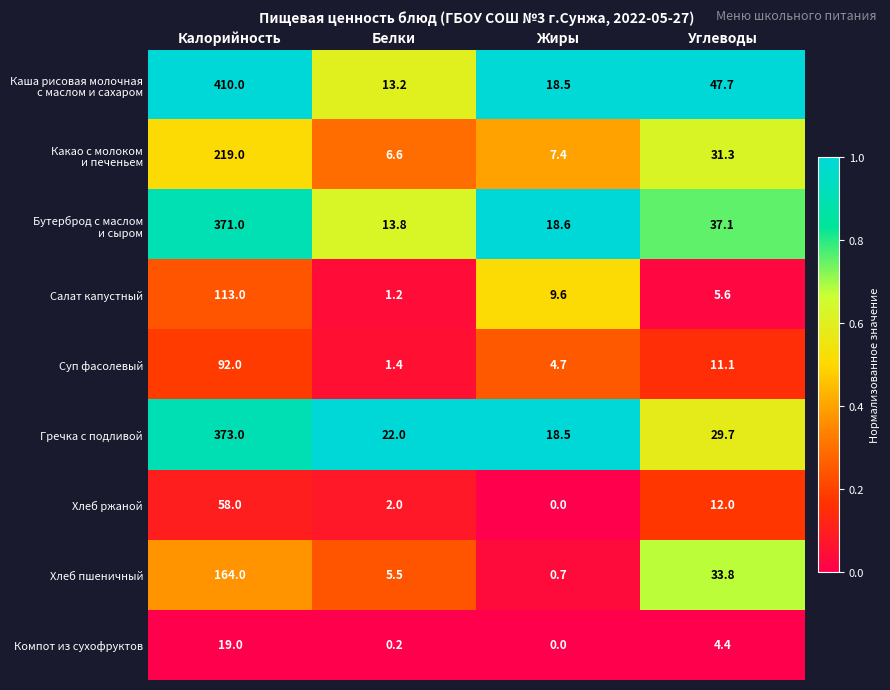

How many series are shown in this chart?

9